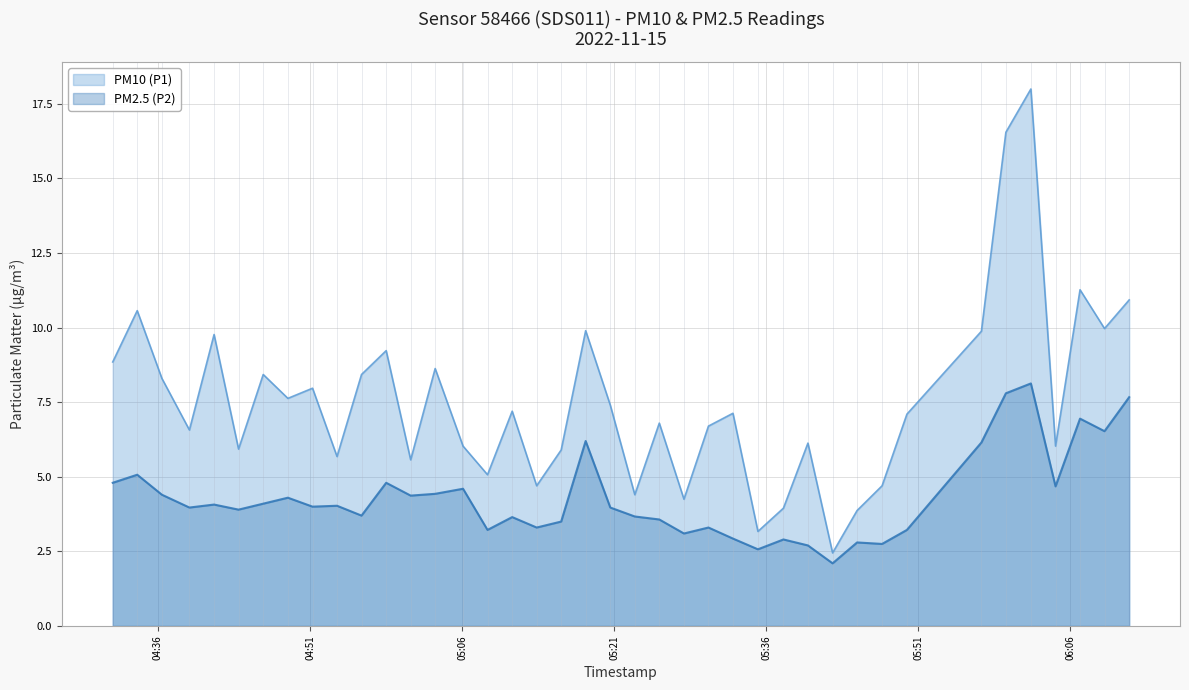

Reading left to right, what are all the values shown in this chart?

PM10 (P1): 2022-11-15T04:31:32=8.8	2022-11-15T04:33:57=10.6	2022-11-15T04:36:23=8.3	2022-11-15T04:39:06=6.6	2022-11-15T04:41:32=9.8	2022-11-15T04:43:57=5.9	2022-11-15T04:46:23=8.4	2022-11-15T04:48:49=7.6	2022-11-15T04:51:15=8.0	2022-11-15T04:53:40=5.7	2022-11-15T04:56:05=8.4	2022-11-15T04:58:31=9.2	2022-11-15T05:00:56=5.6	2022-11-15T05:03:21=8.6	2022-11-15T05:06:06=6.0	2022-11-15T05:08:31=5.1	2022-11-15T05:10:57=7.2	2022-11-15T05:13:22=4.7	2022-11-15T05:15:47=5.9	2022-11-15T05:18:12=9.9	2022-11-15T05:20:38=7.4	2022-11-15T05:23:03=4.4	2022-11-15T05:25:28=6.8	2022-11-15T05:27:54=4.2	2022-11-15T05:30:19=6.7	2022-11-15T05:32:44=7.1	2022-11-15T05:35:12=3.2	2022-11-15T05:37:43=4.0	2022-11-15T05:40:08=6.1	2022-11-15T05:42:34=2.5	2022-11-15T05:44:59=3.9	2022-11-15T05:47:27=4.7	2022-11-15T05:49:54=7.1	2022-11-15T05:57:15=9.9	2022-11-15T05:59:40=16.6	2022-11-15T06:02:08=18.0	2022-11-15T06:04:34=6.0	2022-11-15T06:06:59=11.3	2022-11-15T06:09:24=10.0	2022-11-15T06:11:50=10.9
PM2.5 (P2): 2022-11-15T04:31:32=4.8	2022-11-15T04:33:57=5.1	2022-11-15T04:36:23=4.4	2022-11-15T04:39:06=4.0	2022-11-15T04:41:32=4.1	2022-11-15T04:43:57=3.9	2022-11-15T04:46:23=4.1	2022-11-15T04:48:49=4.3	2022-11-15T04:51:15=4.0	2022-11-15T04:53:40=4.0	2022-11-15T04:56:05=3.7	2022-11-15T04:58:31=4.8	2022-11-15T05:00:56=4.4	2022-11-15T05:03:21=4.4	2022-11-15T05:06:06=4.6	2022-11-15T05:08:31=3.2	2022-11-15T05:10:57=3.6	2022-11-15T05:13:22=3.3	2022-11-15T05:15:47=3.5	2022-11-15T05:18:12=6.2	2022-11-15T05:20:38=4.0	2022-11-15T05:23:03=3.7	2022-11-15T05:25:28=3.6	2022-11-15T05:27:54=3.1	2022-11-15T05:30:19=3.3	2022-11-15T05:32:44=2.9	2022-11-15T05:35:12=2.6	2022-11-15T05:37:43=2.9	2022-11-15T05:40:08=2.7	2022-11-15T05:42:34=2.1	2022-11-15T05:44:59=2.8	2022-11-15T05:47:27=2.8	2022-11-15T05:49:54=3.2	2022-11-15T05:57:15=6.2	2022-11-15T05:59:40=7.8	2022-11-15T06:02:08=8.1	2022-11-15T06:04:34=4.7	2022-11-15T06:06:59=7.0	2022-11-15T06:09:24=6.5	2022-11-15T06:11:50=7.7